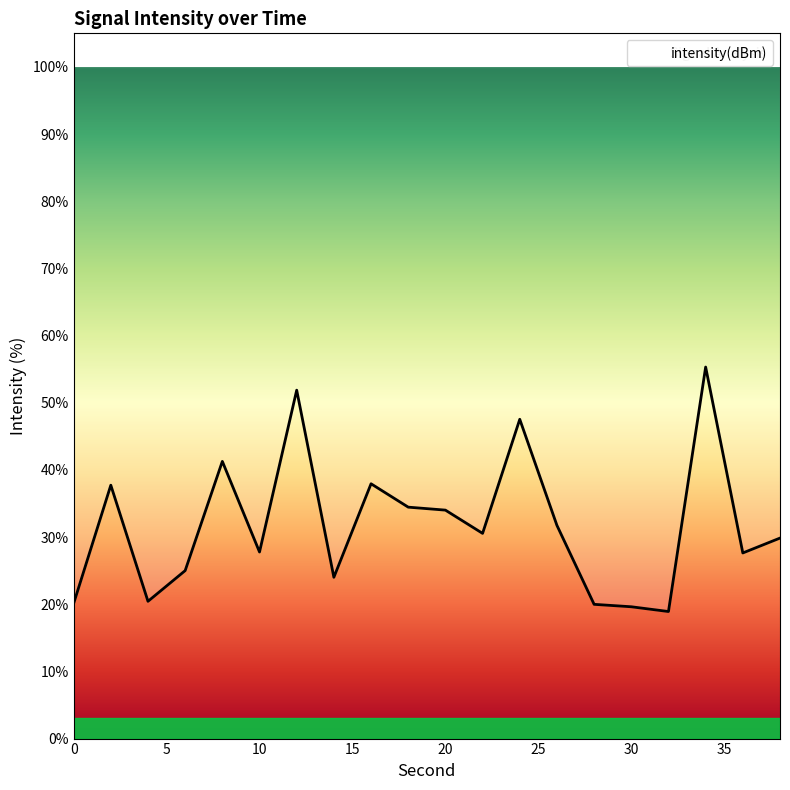

Does the chart display data point markers on the line(s)?

No